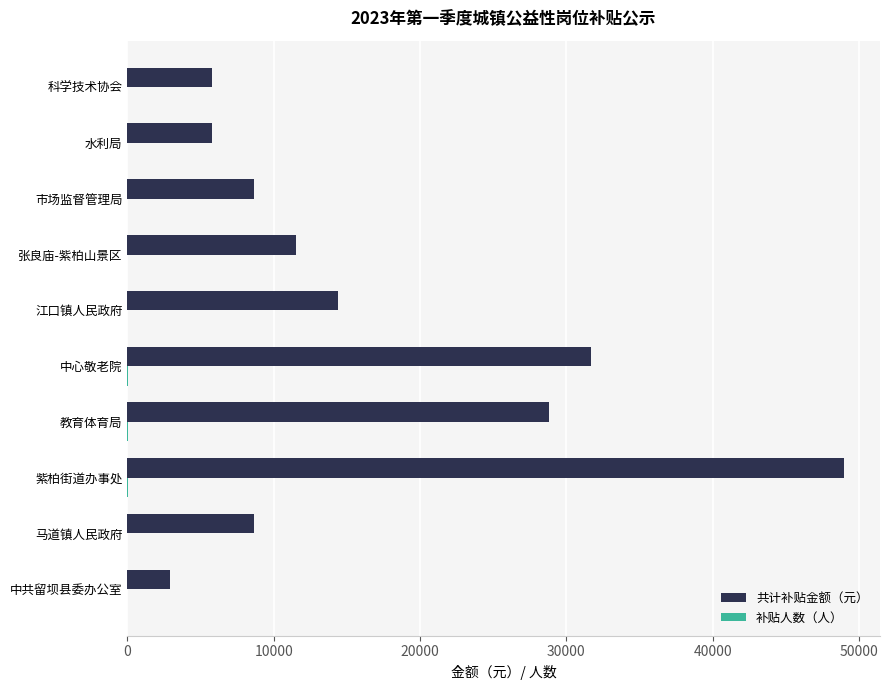

Is it true that 共计补贴金额（元） equals 2880 at 中共留坝县委办公室?

True